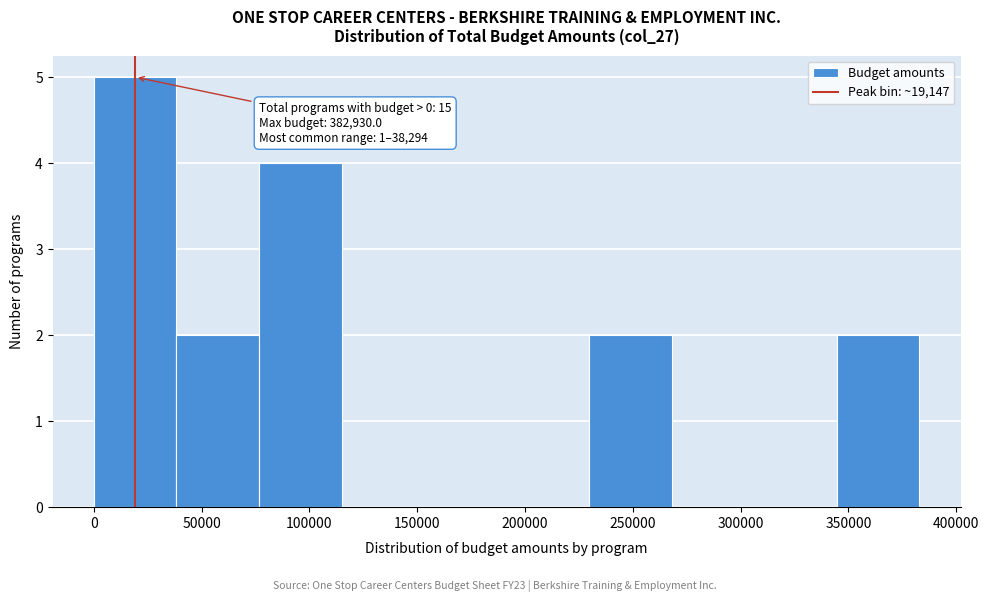

Which range on the x-axis has the tallest bar?

0 to 40000